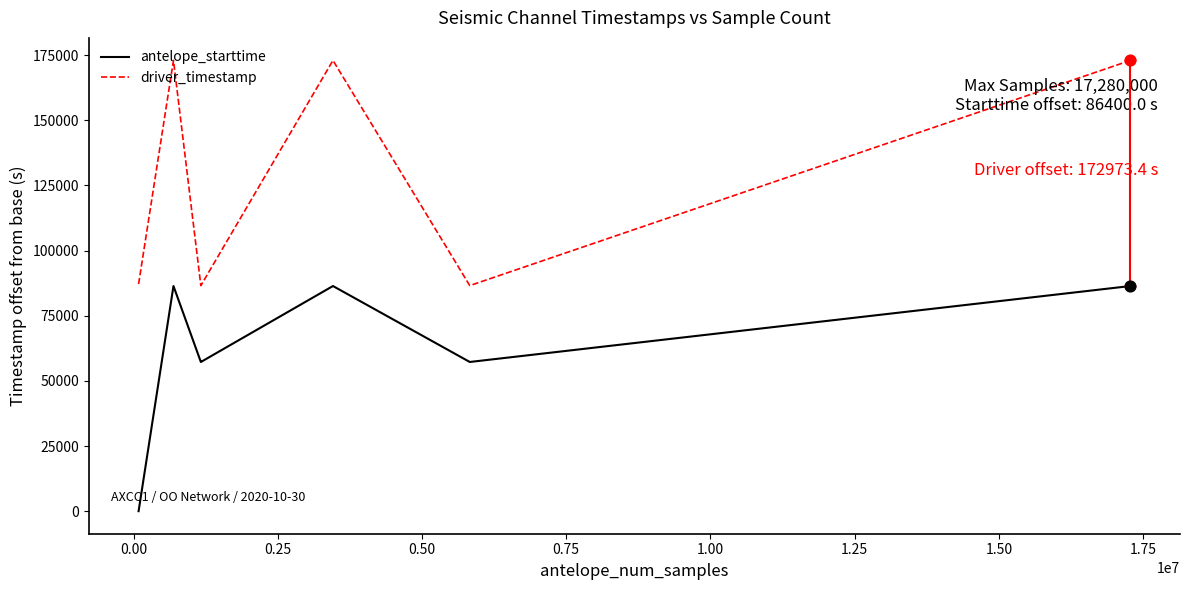

True or false: antelope_starttime and driver_timestamp intersect in this chart.

False